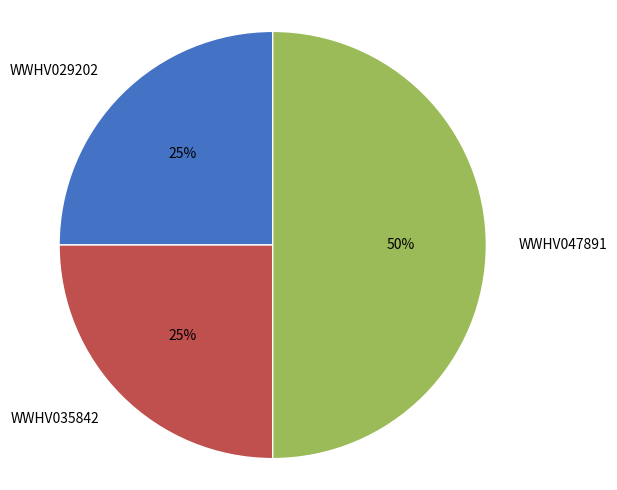

Which slice is the largest?

WWHV047891